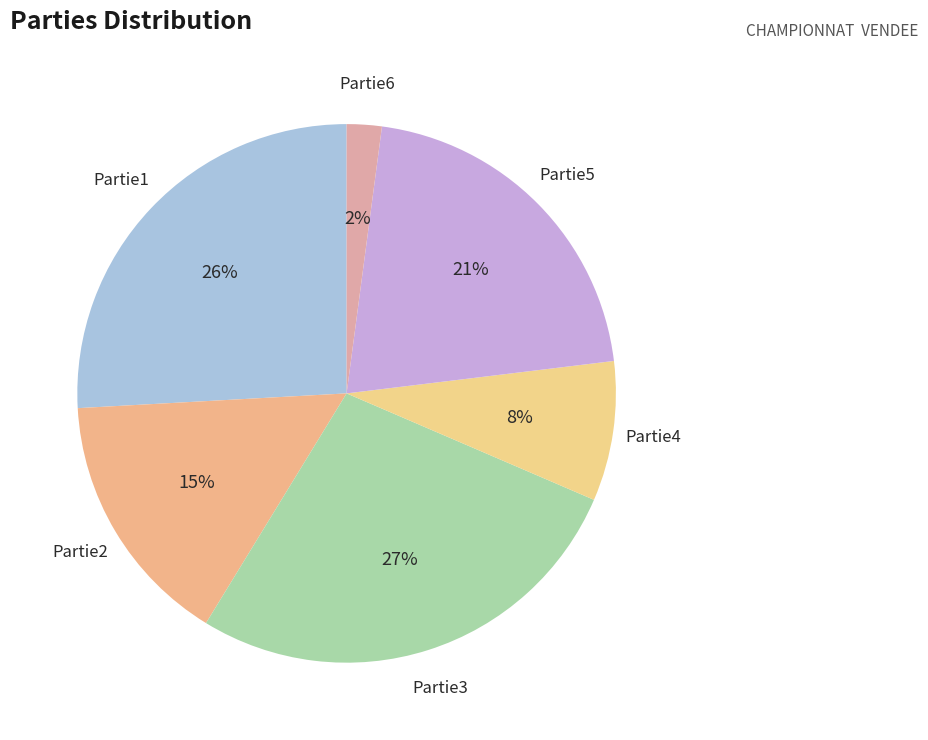

Rank the categories by value from highest to lowest.

Partie3, Partie1, Partie5, Partie2, Partie4, Partie6